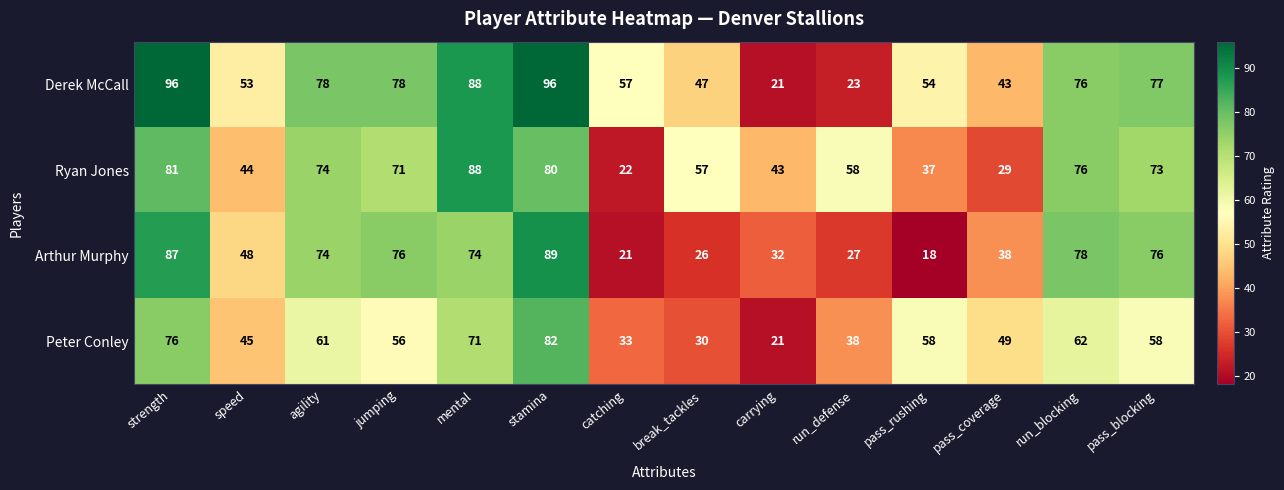

What value does the Peter Conley series have at pass_coverage, to the nearest 10?

50